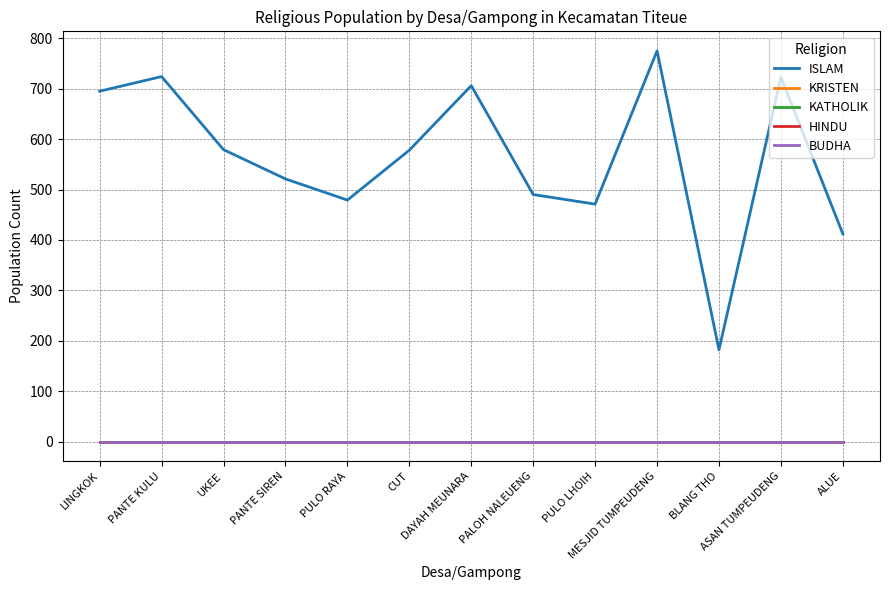

Is this an area chart (filled region under the line)?

No